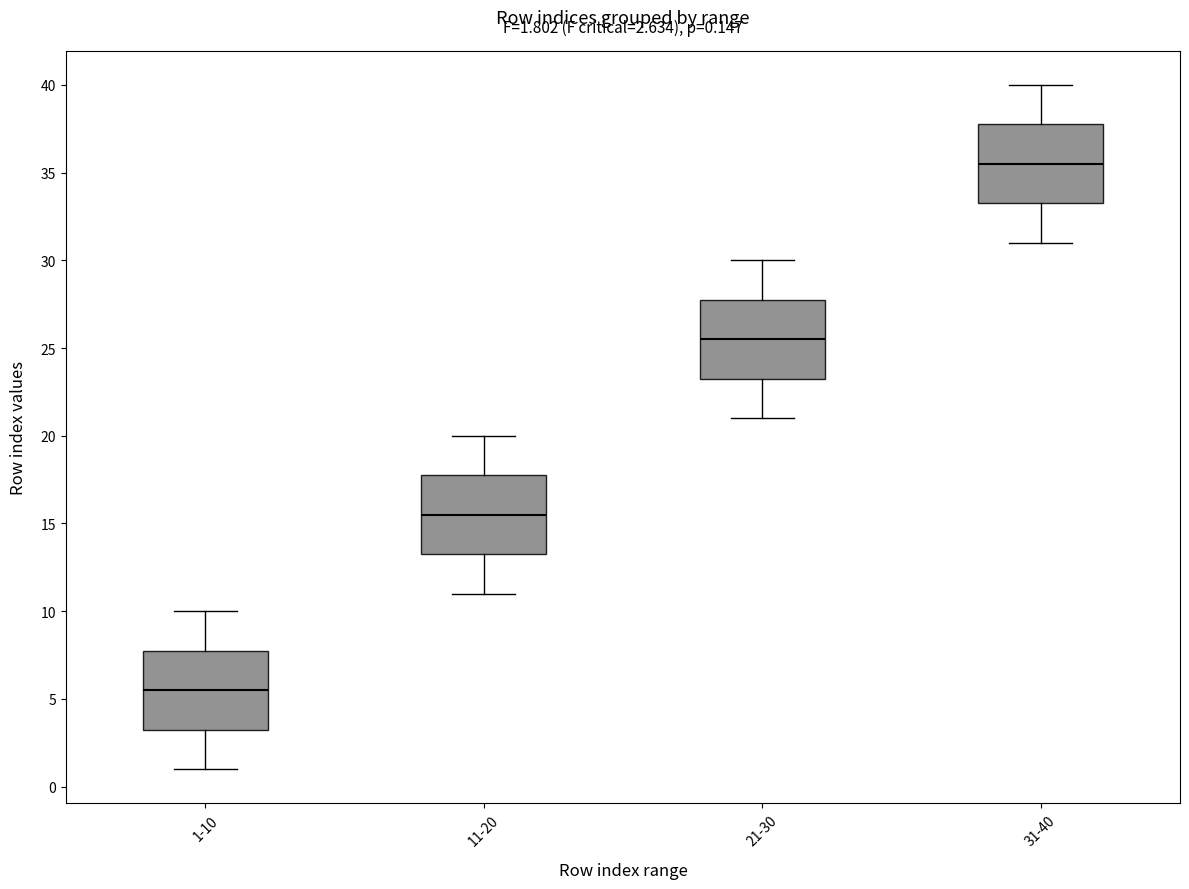

Which box has the lowest median line?

1-10